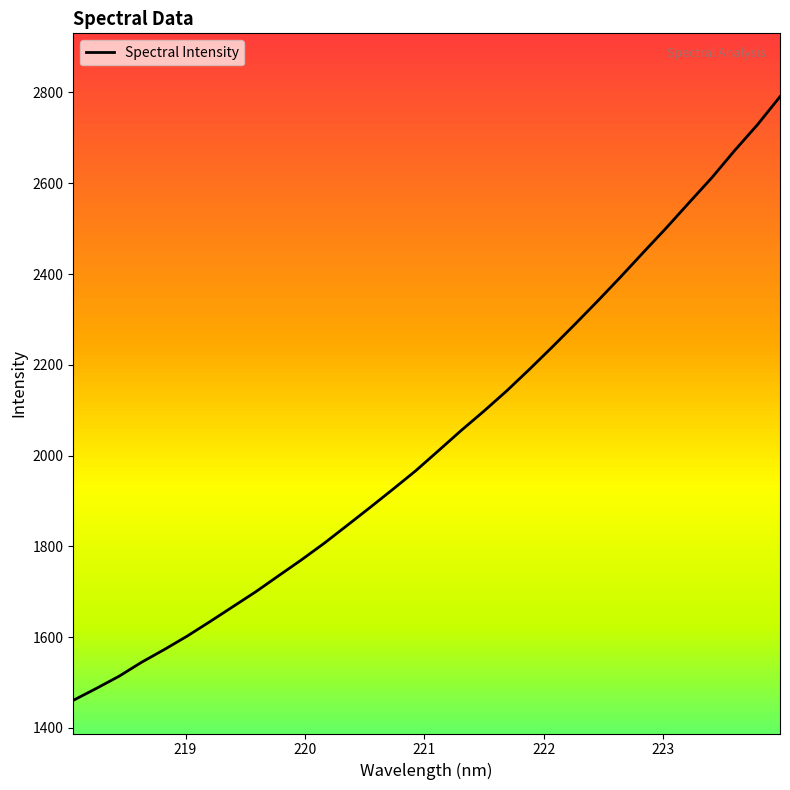

Is this an area chart (filled region under the line)?

No